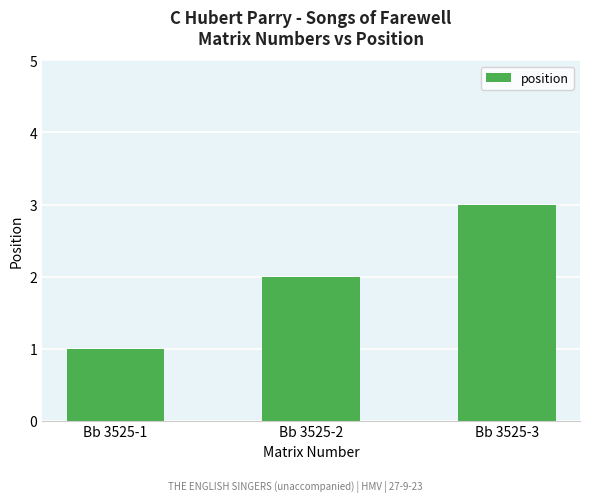

Count the number of categories in the chart.

3